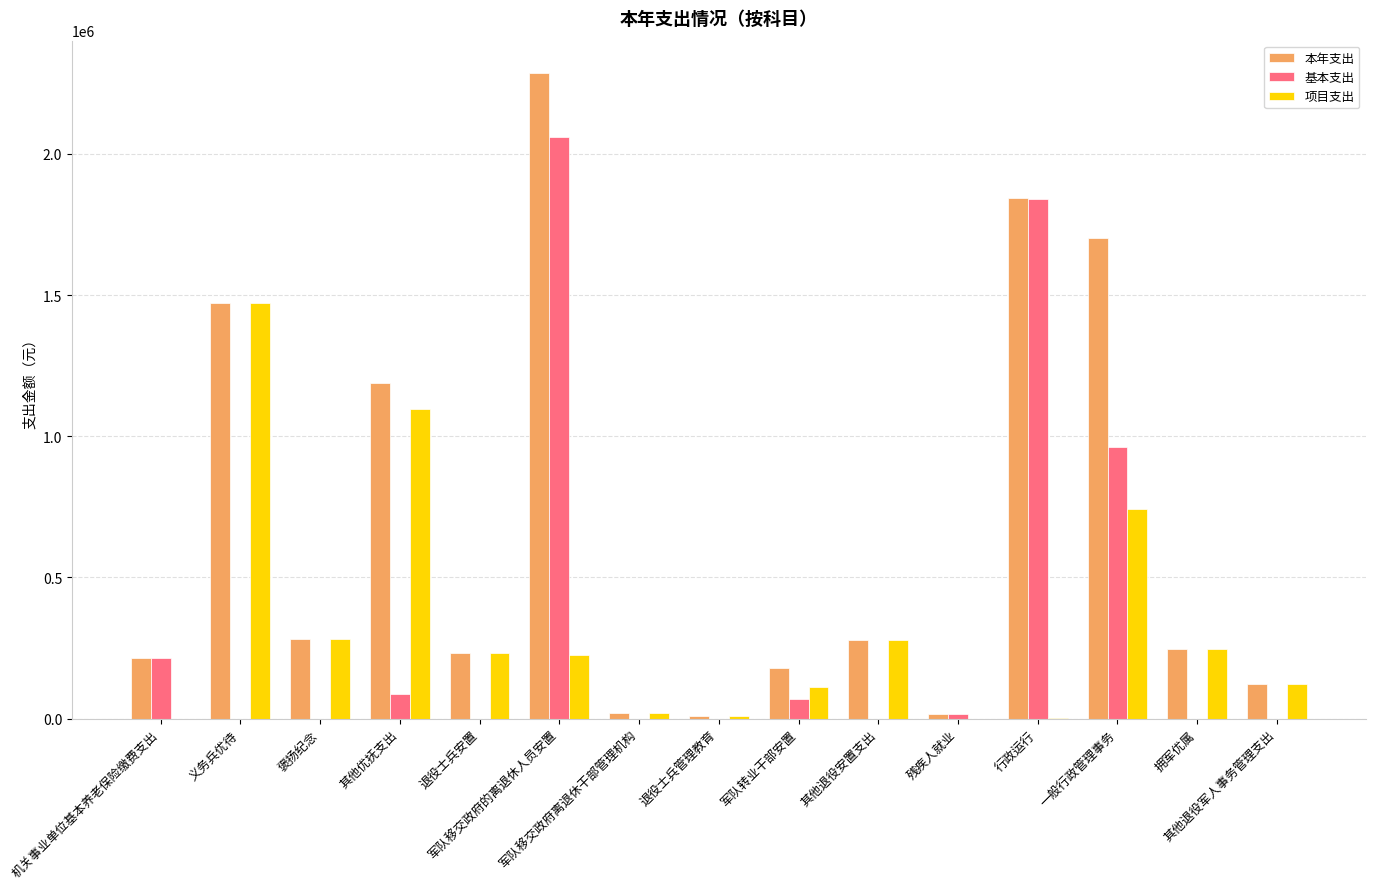

Which series has the largest total across all categories?

本年支出